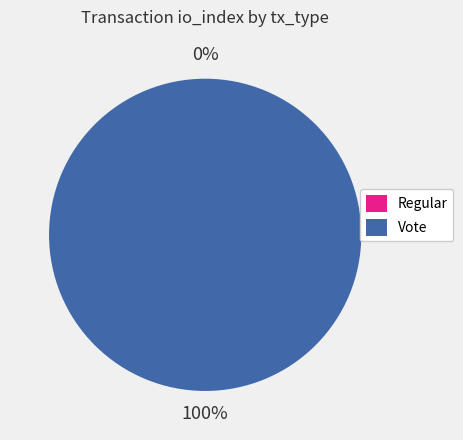

Rank the categories by value from lowest to highest.

Regular, Vote